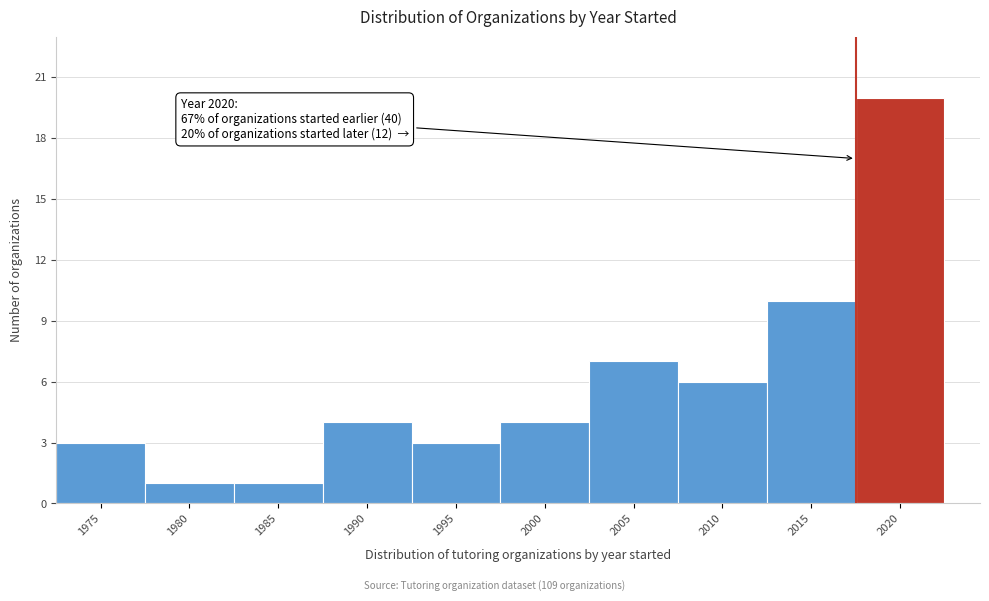

Reading right to left, transcribe all the data shown in this chart.

20	10	6	7	4	3	4	1	1	3